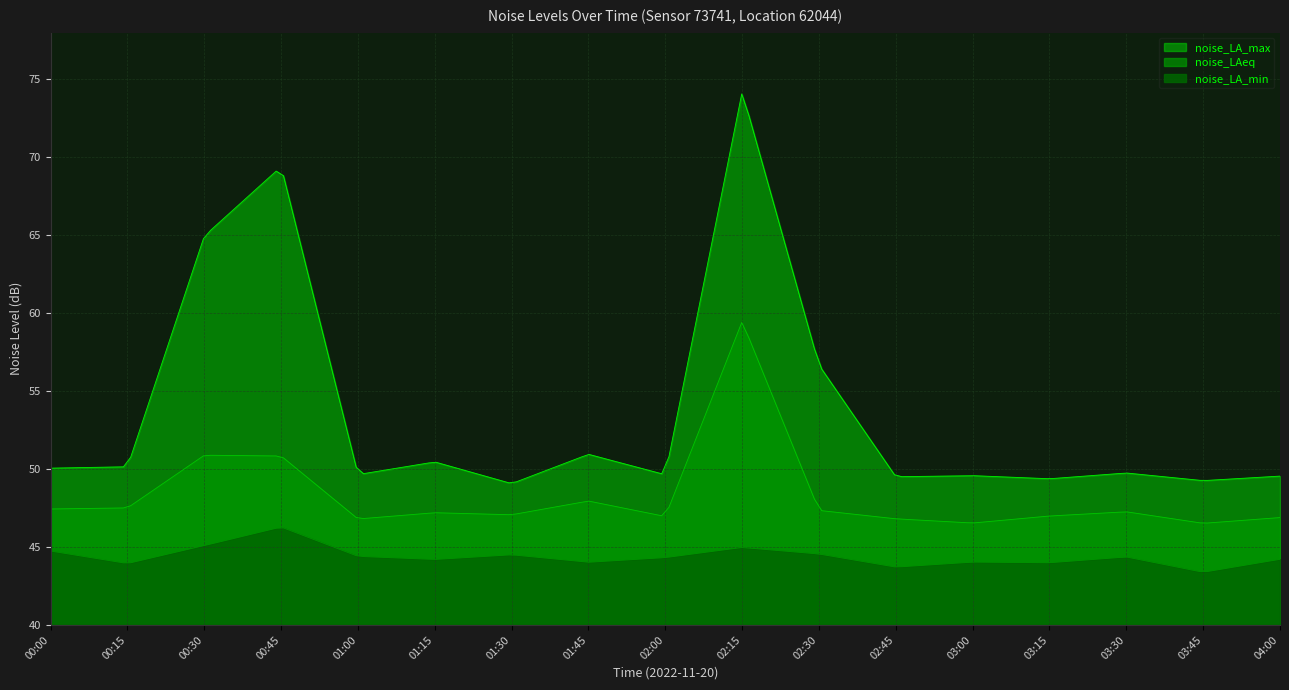

Between 03:30 and 00:00, which is larger?

00:00